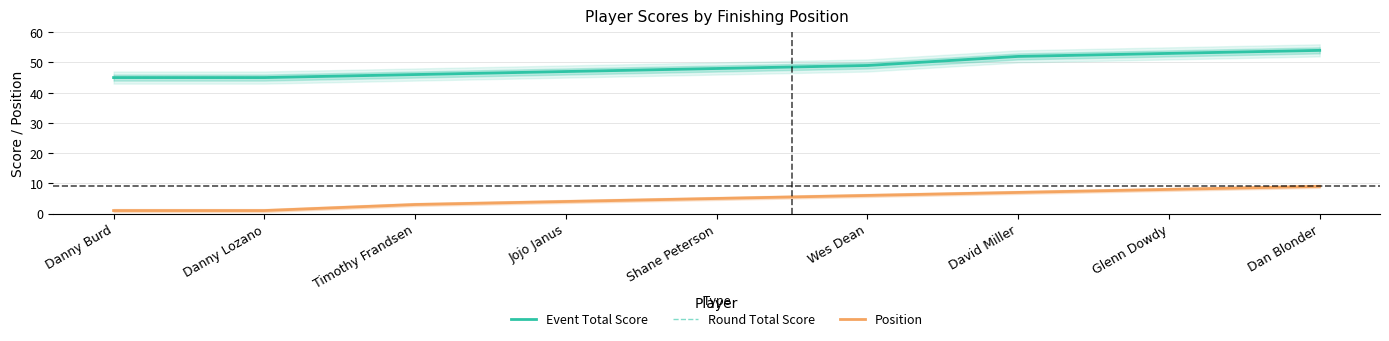

True or false: Event Total Score has a value of 49 at Wes Dean.

True